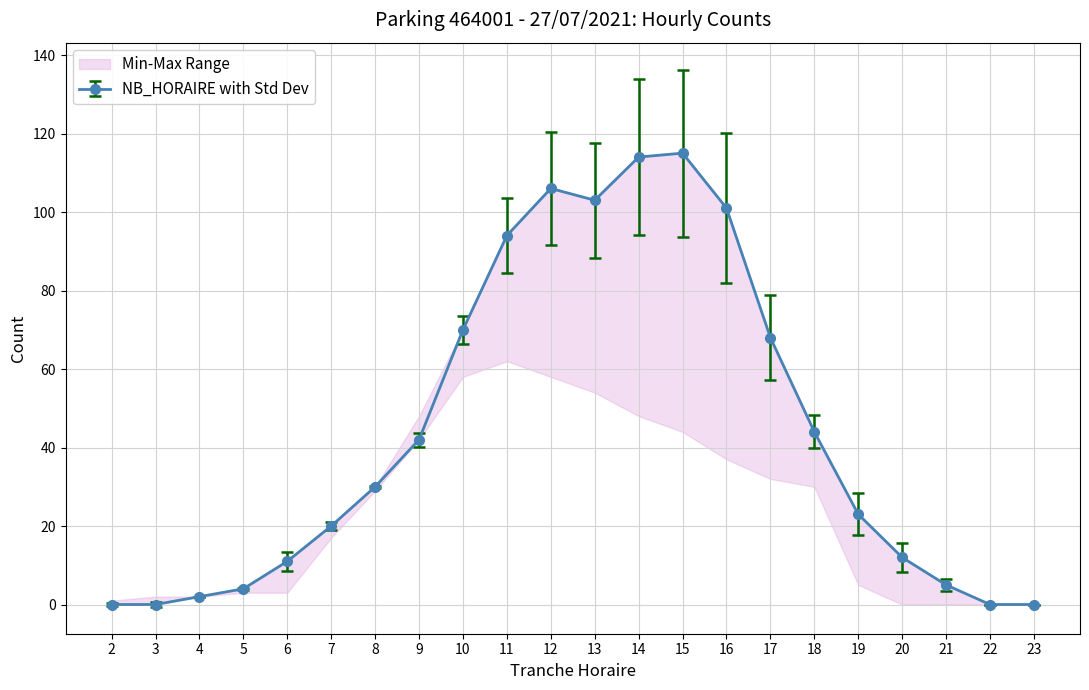

What is the change in value from 13 to 15?

+12